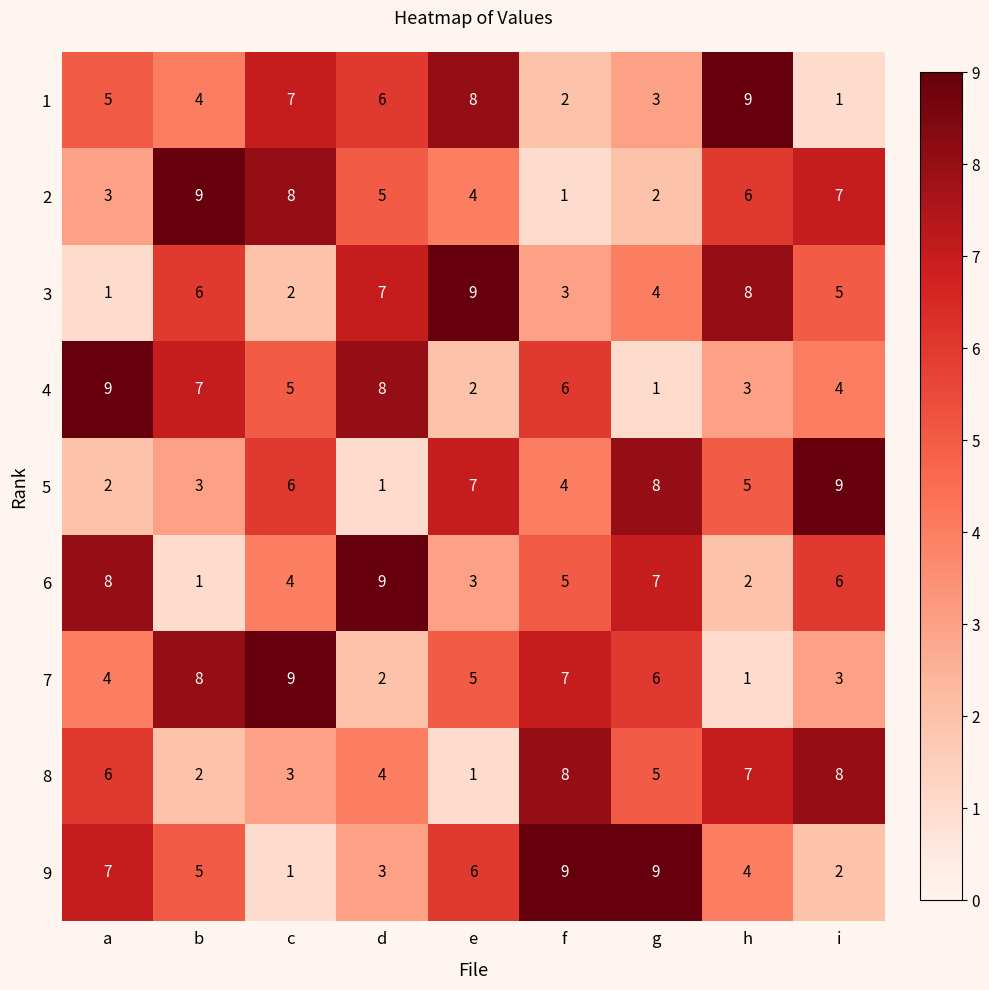

True or false: 7 has a value of 3 at e.

False